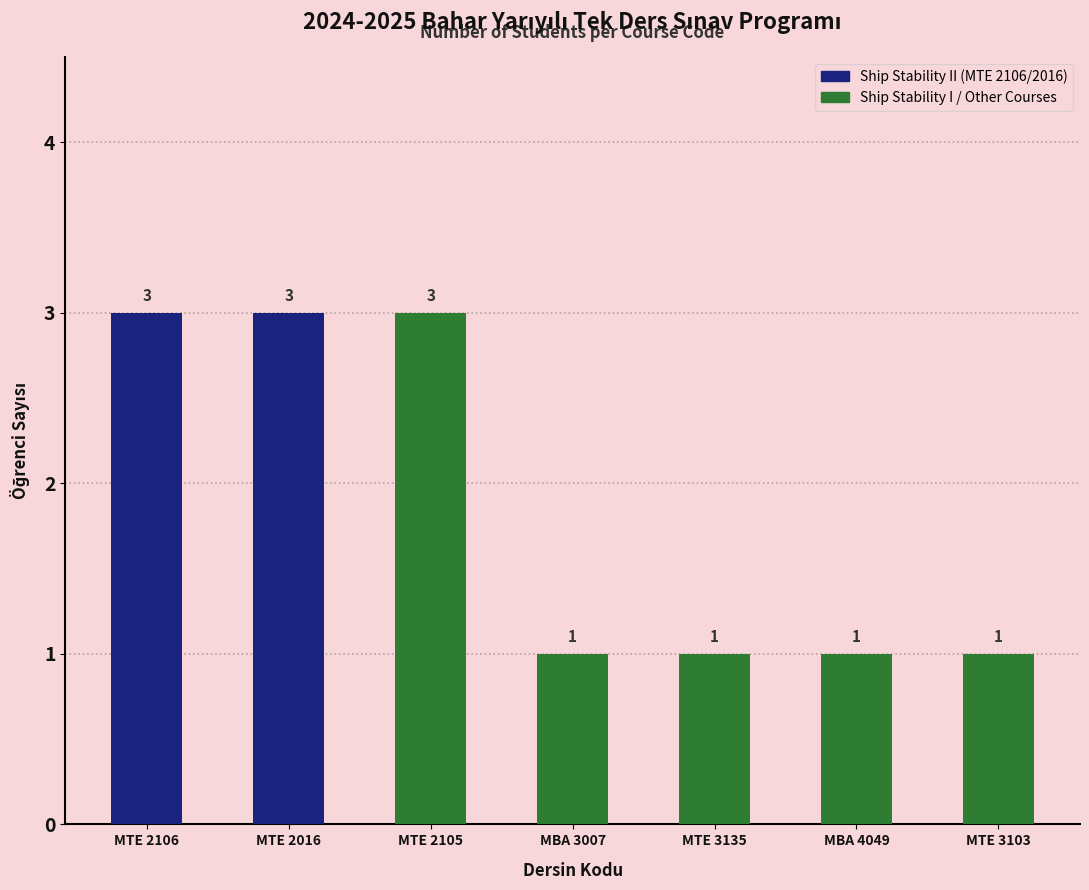

Does the chart contain stacked bars?

No